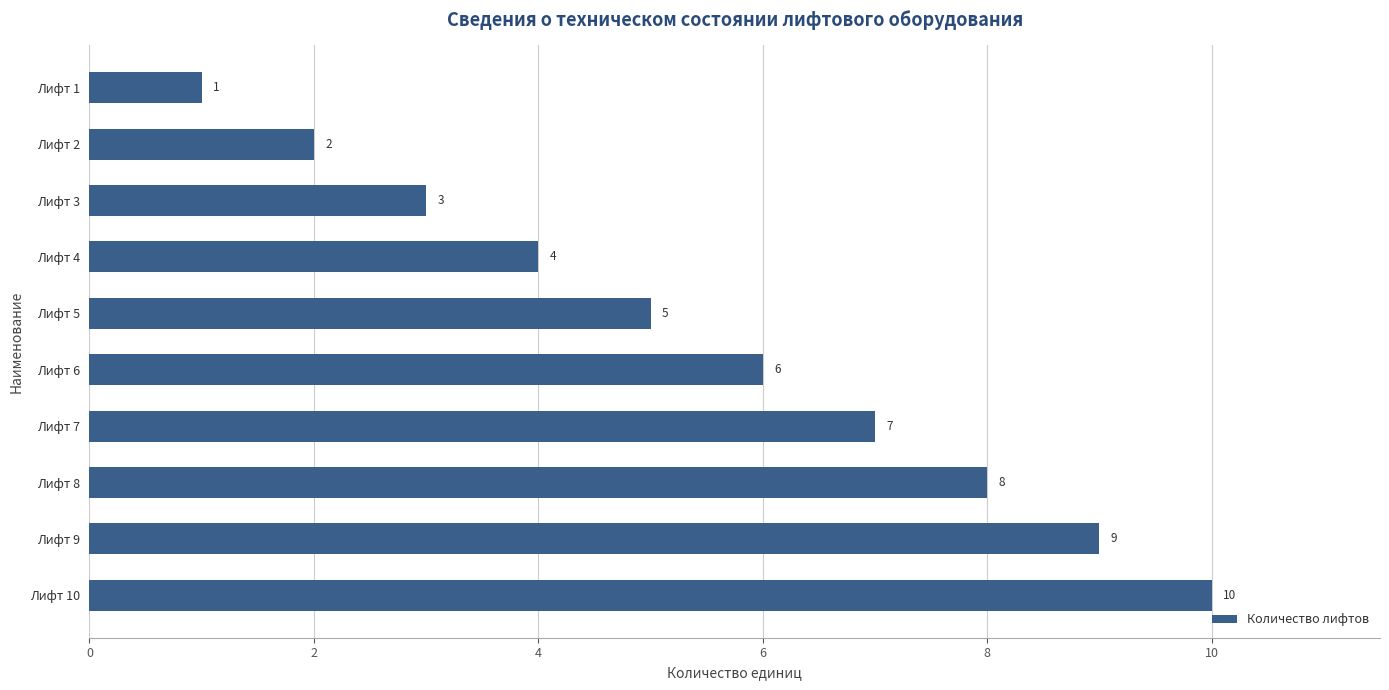

Does the chart contain stacked bars?

No